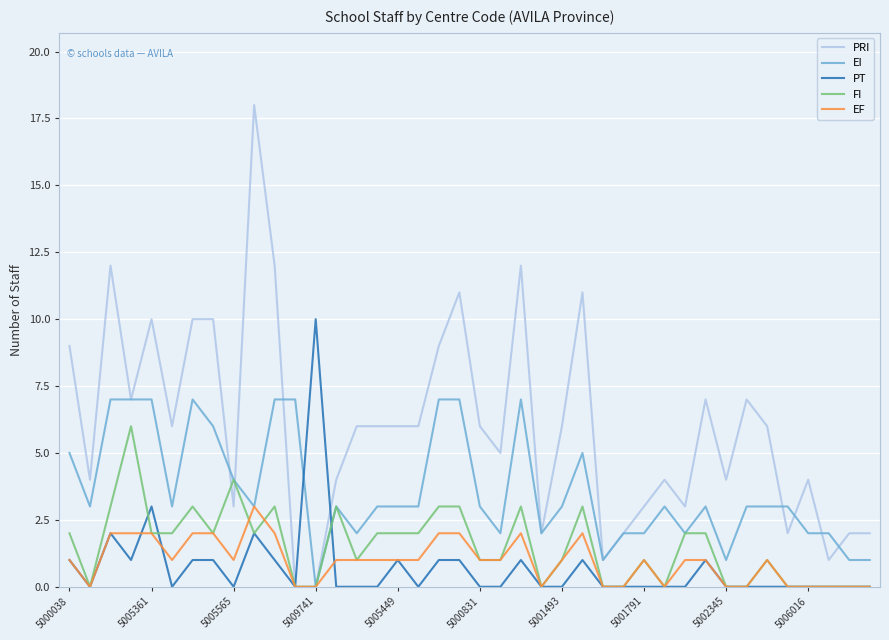

Rank the series by their maximum value, from highest to lowest.

PRI, PT, EI, FI, EF